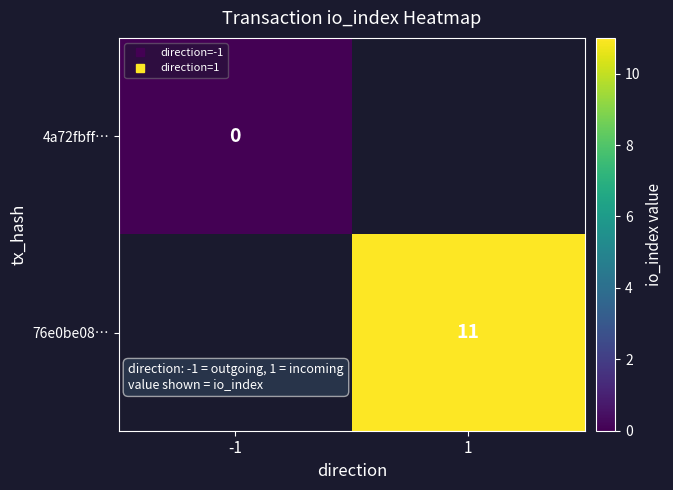

Which category has the highest value in the 4a72fbff… series?

-1